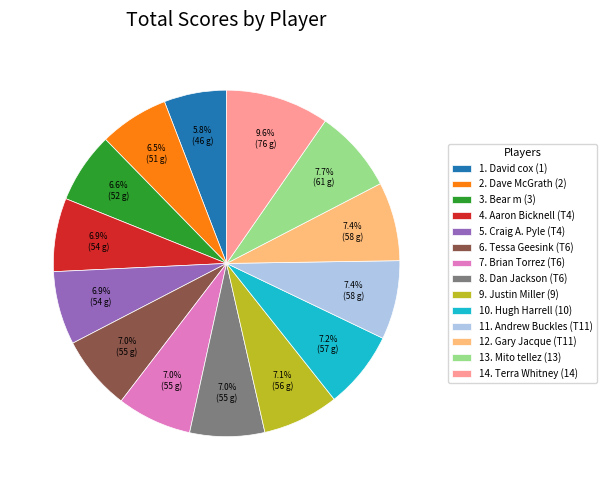

Is there any slice that represents more than half of the pie?

No